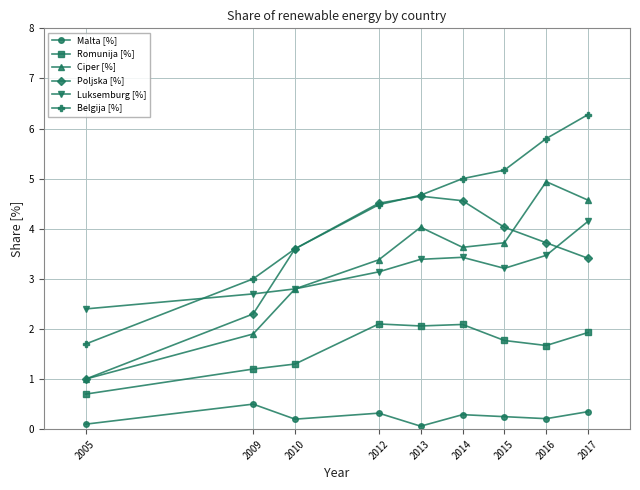

After their last crossing, which series has the higher values: Ciper [%] or Poljska [%]?

Ciper [%]